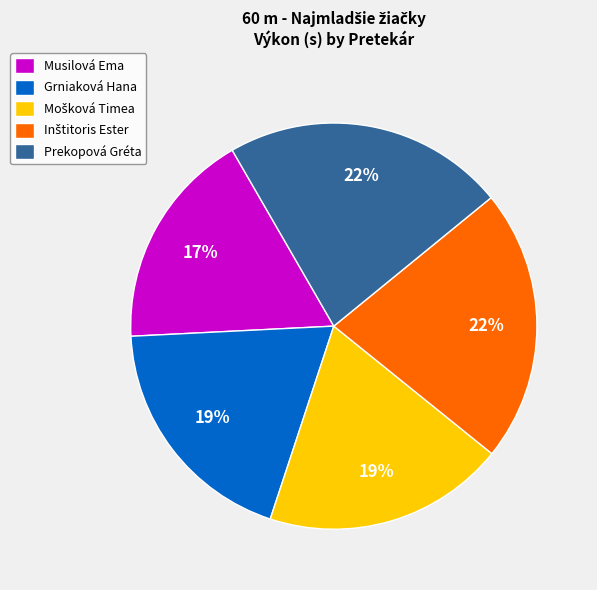

True or false: Prekopová Gréta accounts for 22% of the total.

True